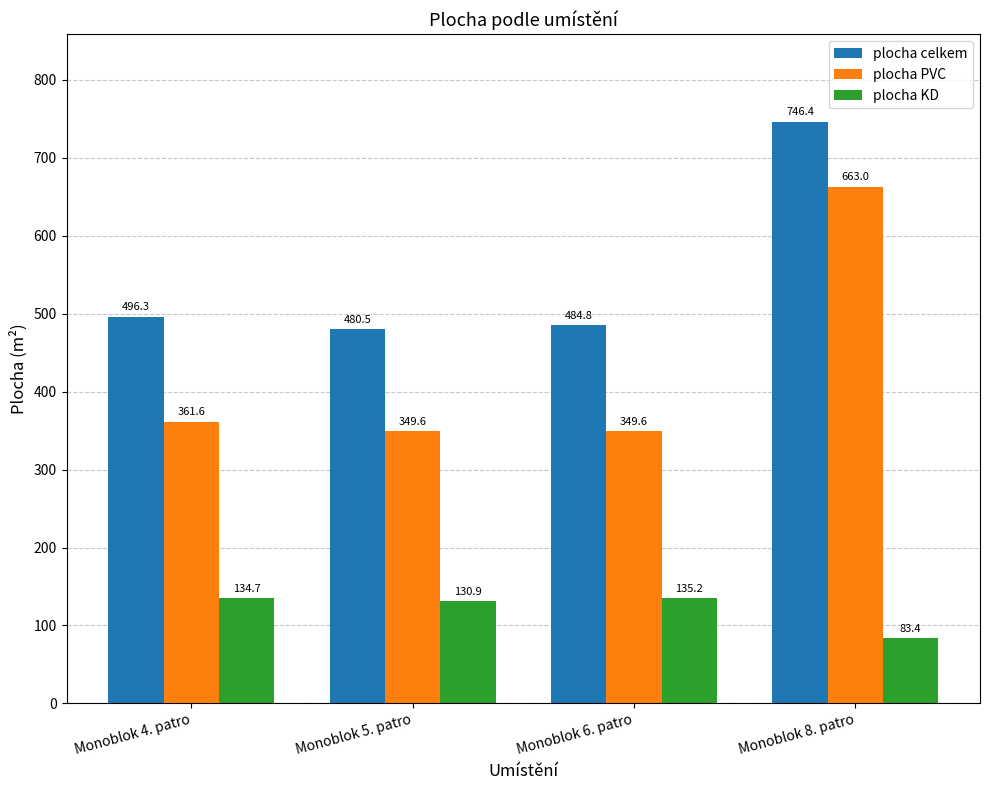

Count the number of categories in the chart.

4